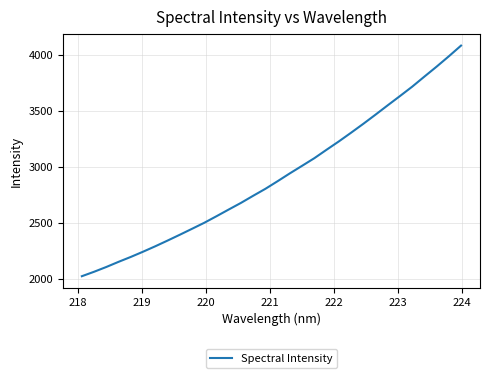

What is the difference between the maximum and minimum values?

2058.5